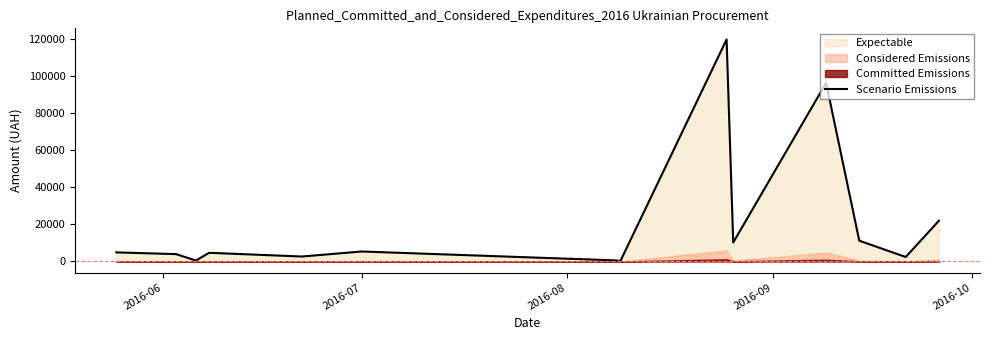

What is the maximum value for Scenario Emissions?

119800.0